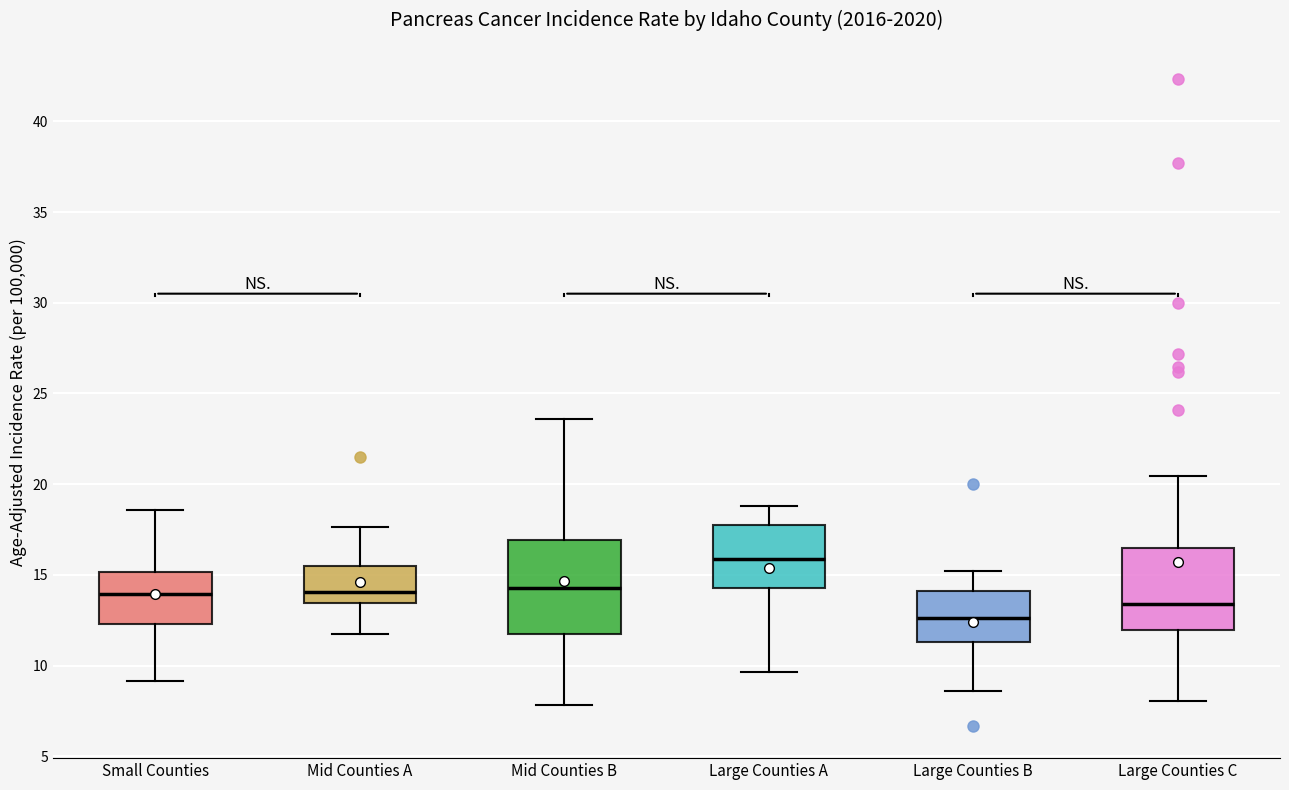

Which box has the lowest median line?

Large Counties B